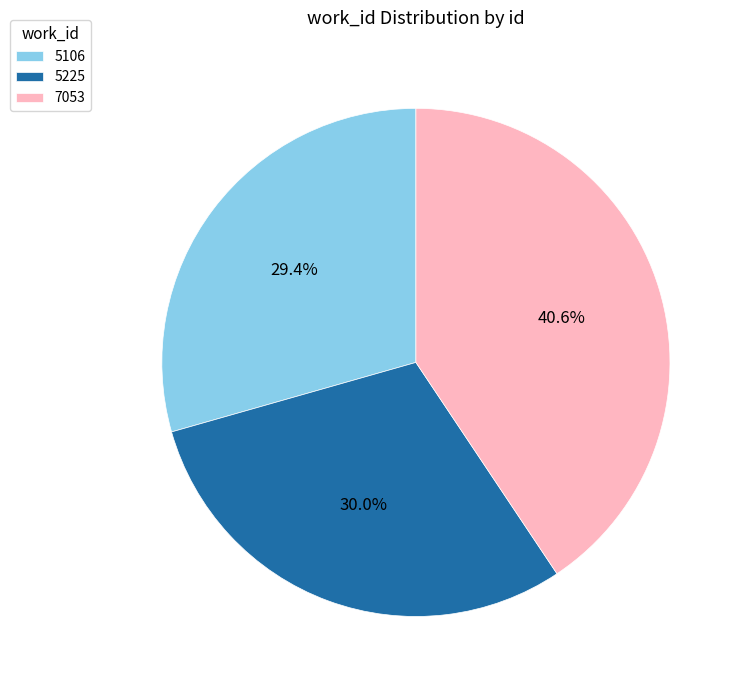

The 5106 slice represents 29% of the pie. True or false?

True